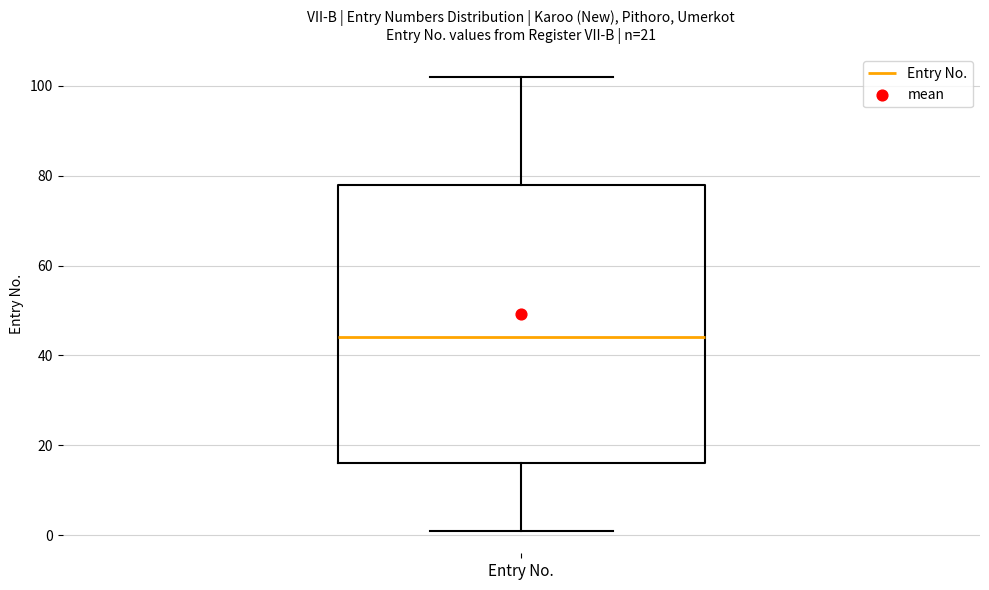

Transcribe this box plot: give where the median line is, the range the box spans, and where the two whiskers end, as read against the y-axis. The values are not printed on the chart, so give them approximately, as read against the axis.

median 44, box 16 to 78, whiskers 2 to 102